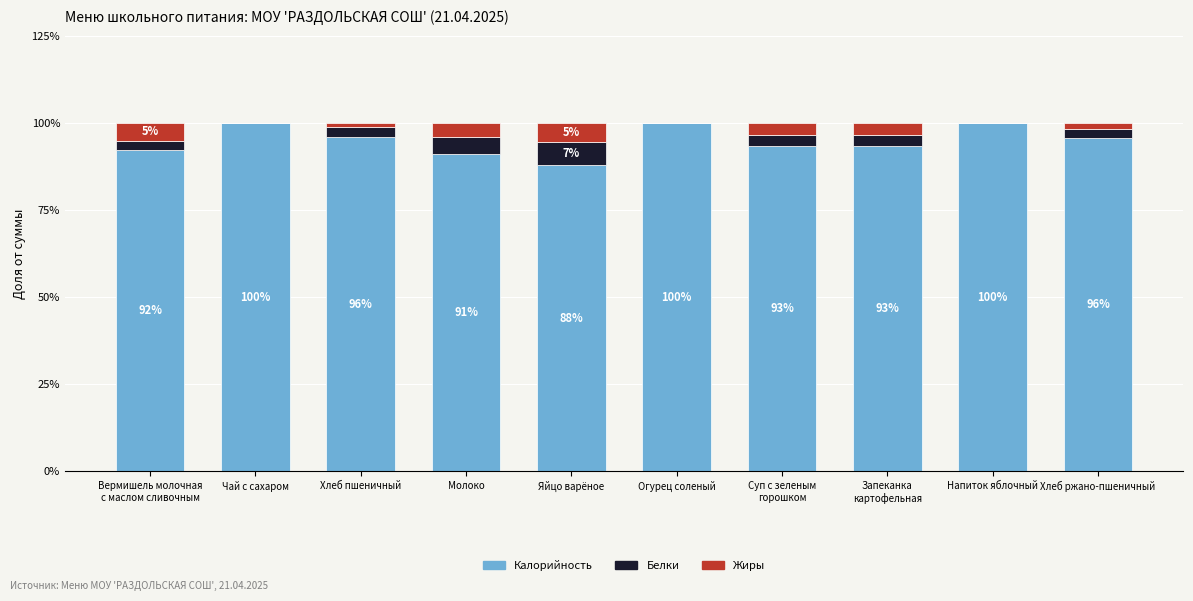

What is the highest value of the Калорийность series?

100.0